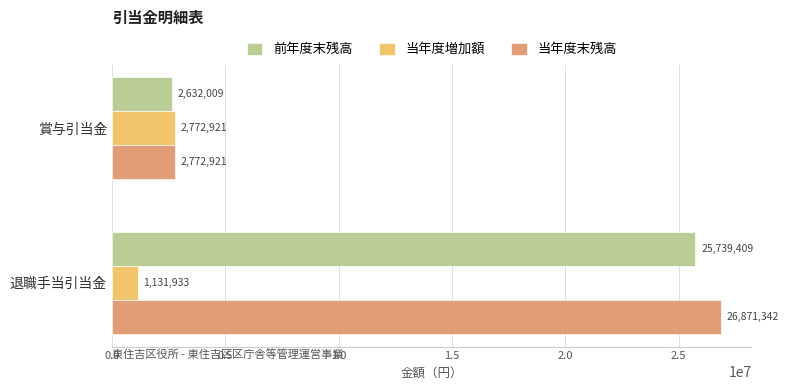

What is the difference between the highest and lowest values at 賞与引当金?

140912